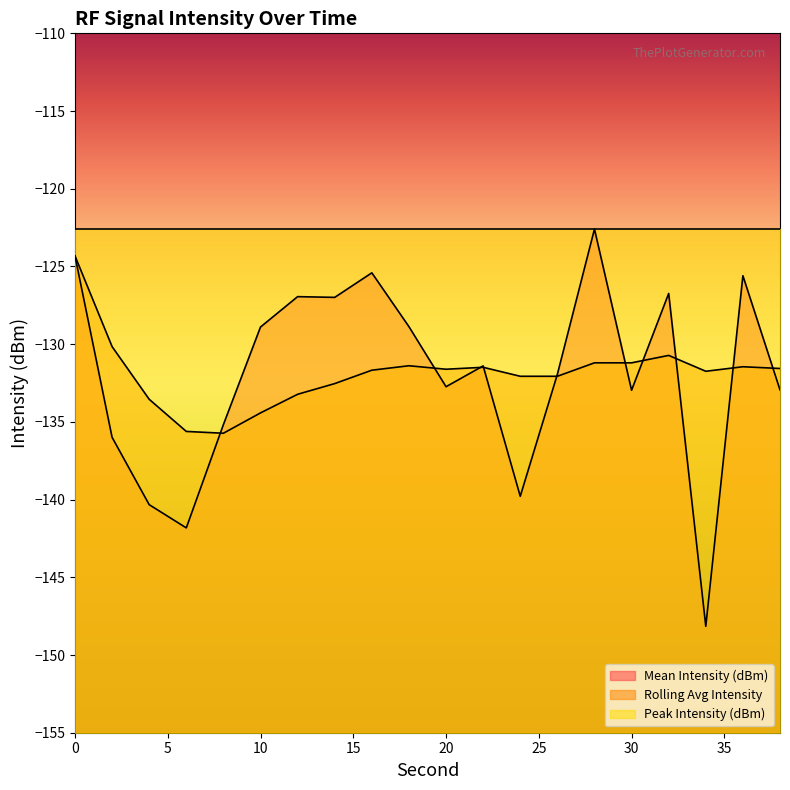

Which series changed the most between 36 and 38?

Mean Intensity (dBm)